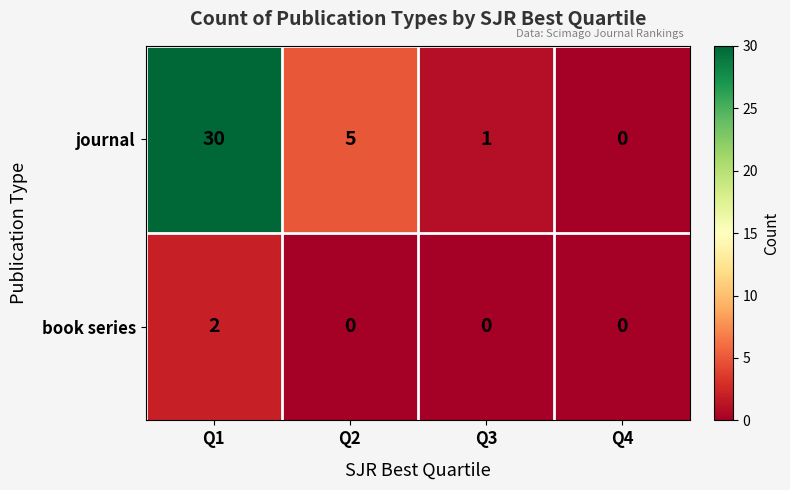

Reading left to right, what are all the values shown in this chart?

journal: Q1=30	Q2=5	Q3=1	Q4=0
book series: Q1=2	Q2=0	Q3=0	Q4=0